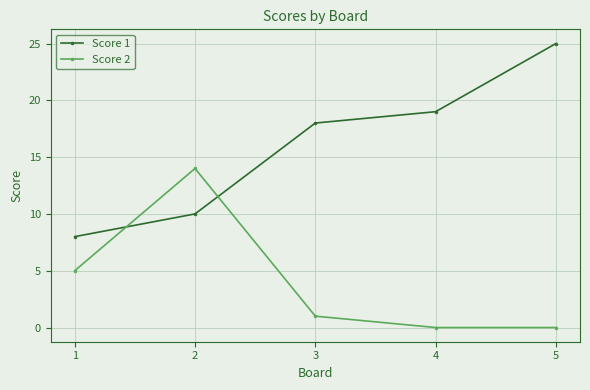

Where do Score 2 and Score 1 first cross each other?

1 and 2